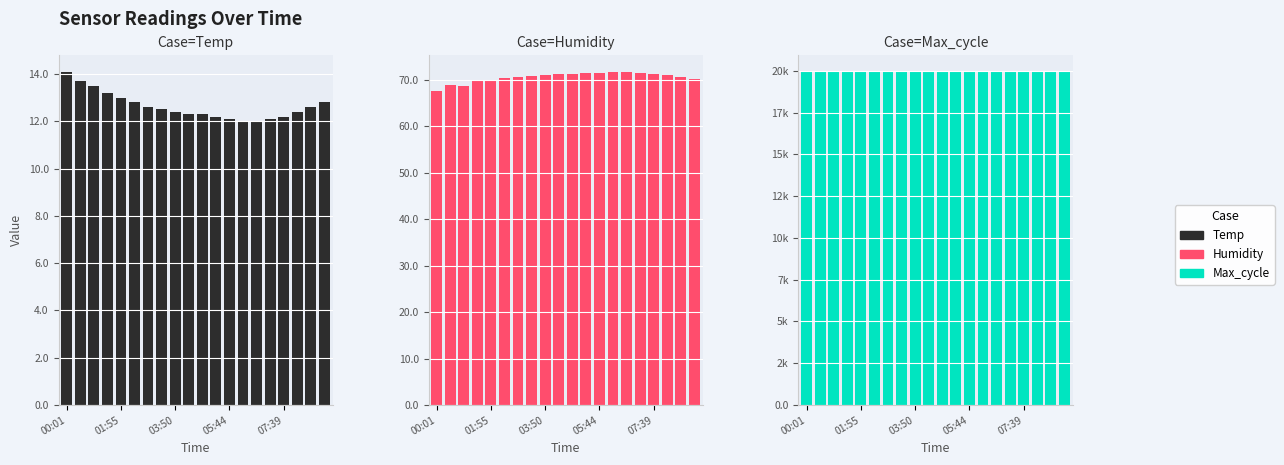

Reading right to left, what are all the values shown in this chart?

Temp: 12.8	12.6	12.4	12.2	12.1	12.0	12.0	12.1	12.2	12.3	12.3	12.4	12.5	12.6	12.8	13.0	13.2	13.5	13.7	14.1
Humidity: 70.2	70.6	71.0	71.4	71.6	71.8	71.7	71.6	71.5	71.3	71.2	71.0	70.8	70.6	70.4	70.1	69.7	68.8	69.0	67.6
Max_cycle: 19957.0	19954.0	19951.0	19948.0	19945.0	19942.0	19939.0	19936.0	19933.0	19930.0	19927.0	19924.0	19921.0	19918.0	19915.0	19912.0	19909.0	19920.0	19917.0	19925.0